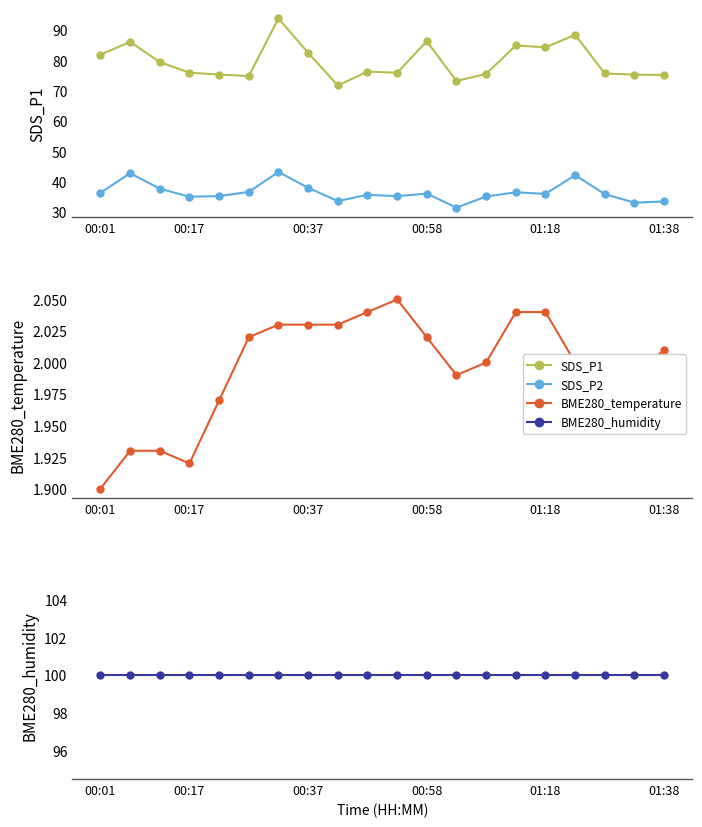

What is the sum of the BME280_humidity values at 00:01 and 00:17?

200.0